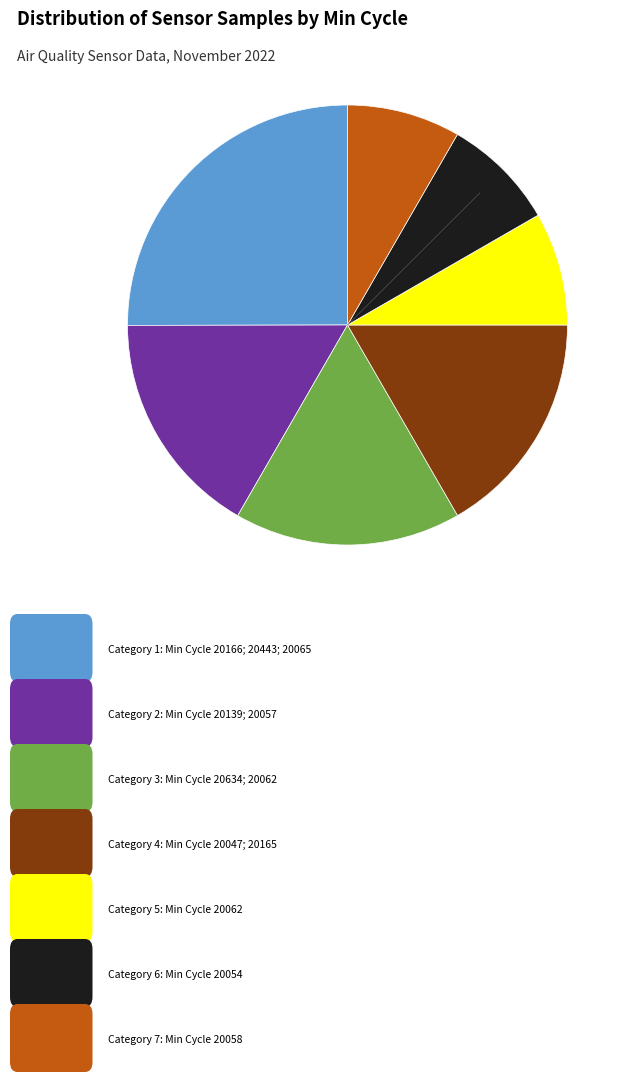

Does any single category account for the majority?

No